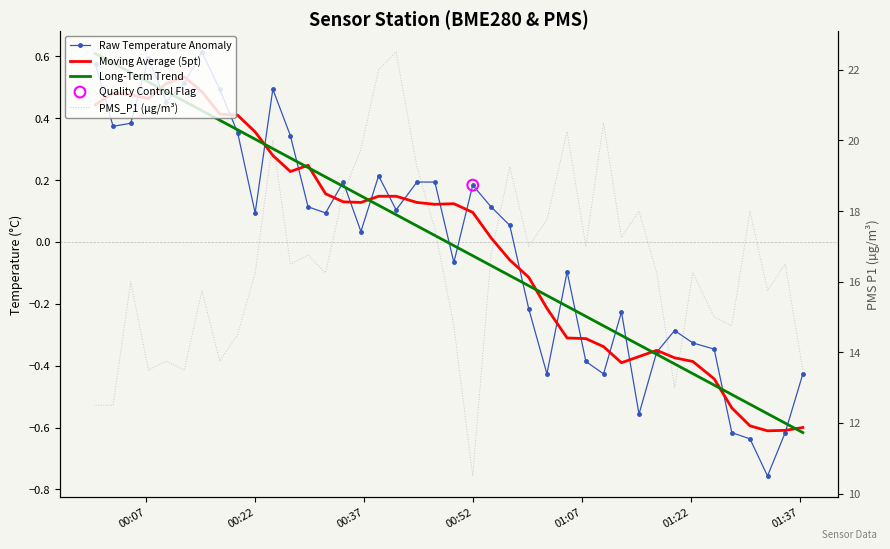

Which series reaches the maximum Y coordinate?

PMS_P1 (µg/m³)